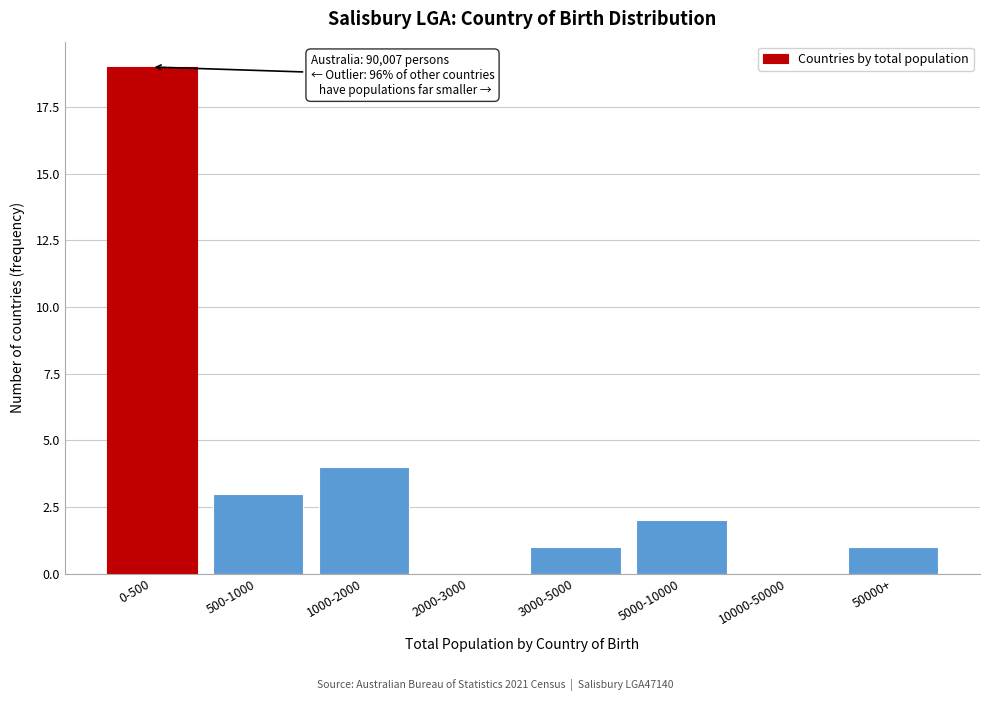

Reading right to left, list all the values displayed in this chart.

50000+=1	10000-50000=0	5000-10000=2	3000-5000=1	2000-3000=0	1000-2000=4	500-1000=3	0-500=19